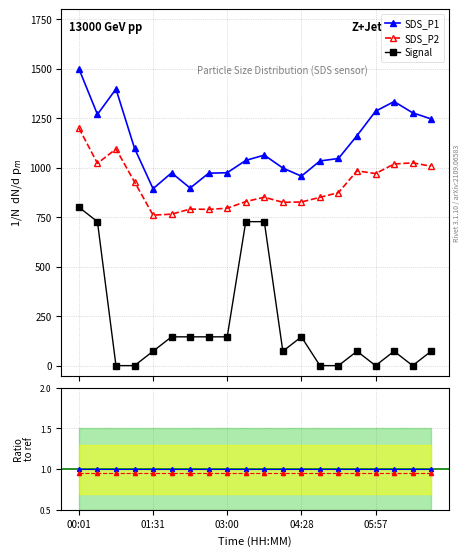

What is the total value across all series at 01:09?

2026.4